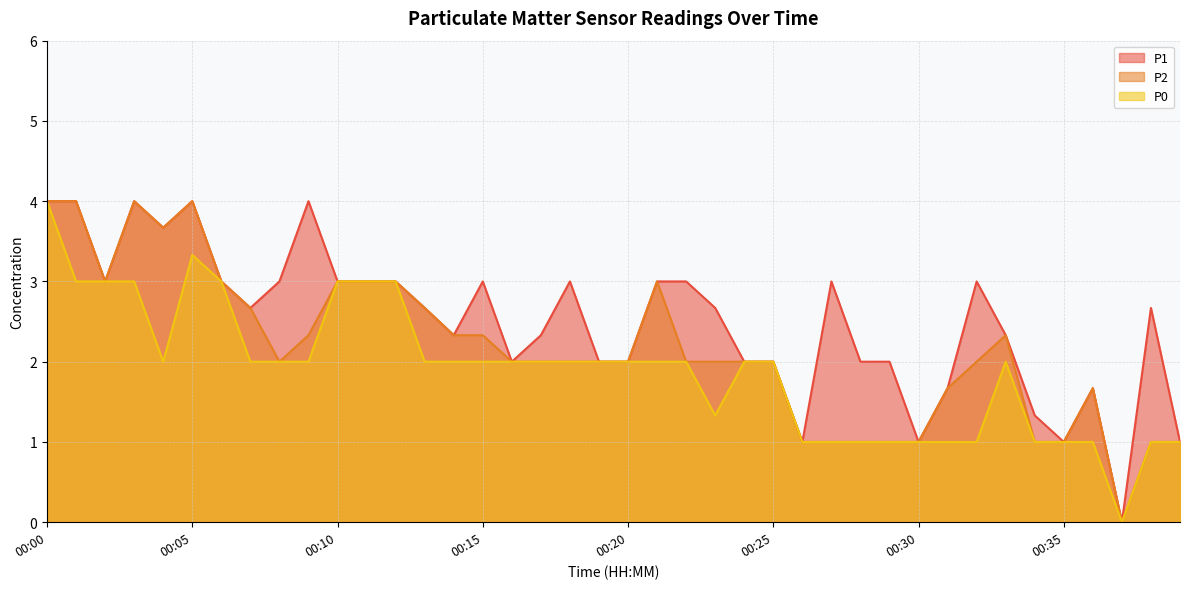

Read the P1 value at 00:07.

2.7